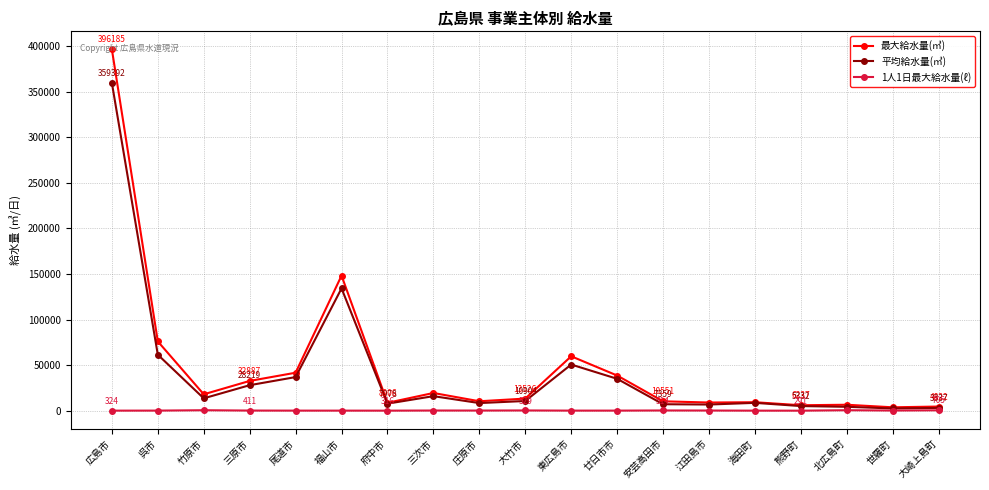

The value of 平均給水量(㎥) at 呉市 is 61625. True or false?

True